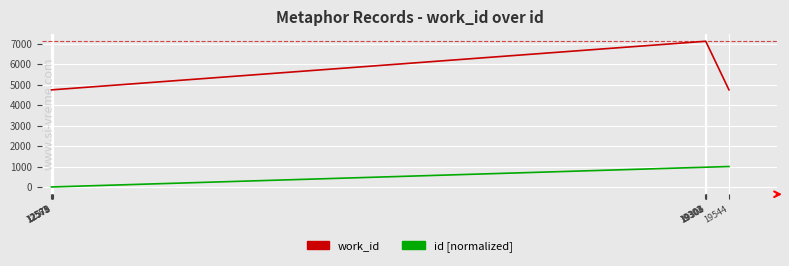

What is the difference between the maximum and minimum values in the id [normalized] series?

1000.0